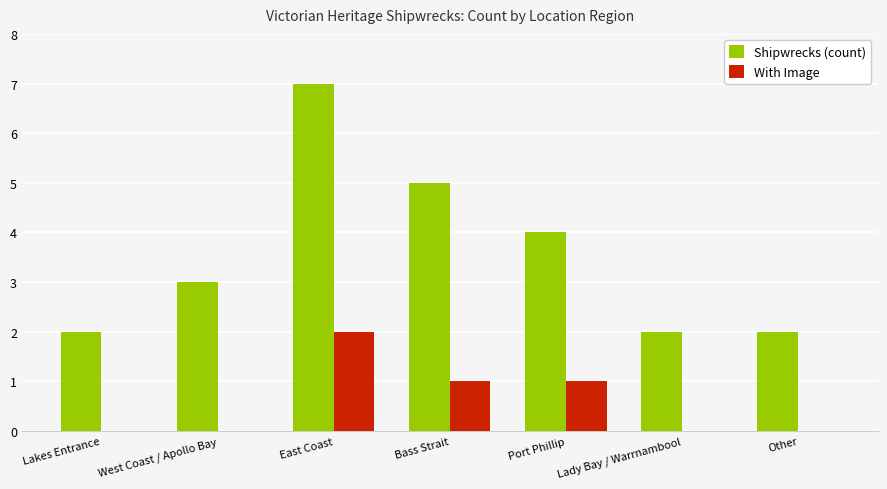

Does the chart contain stacked bars?

No